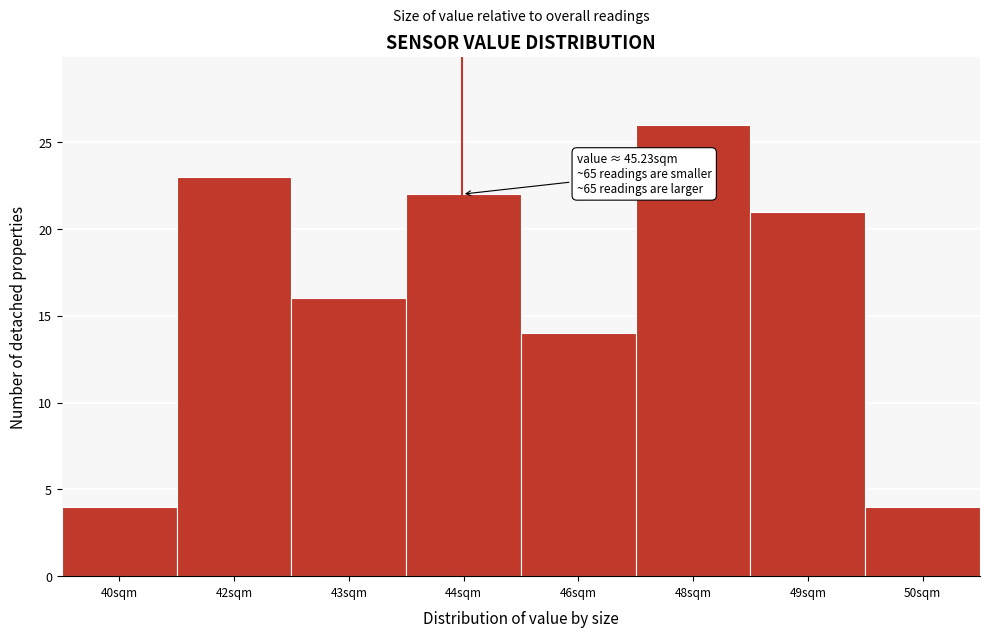

Reading right to left, what are all the values shown in this chart?

50sqm=4	49sqm=21	48sqm=26	46sqm=14	44sqm=22	43sqm=16	42sqm=23	40sqm=4